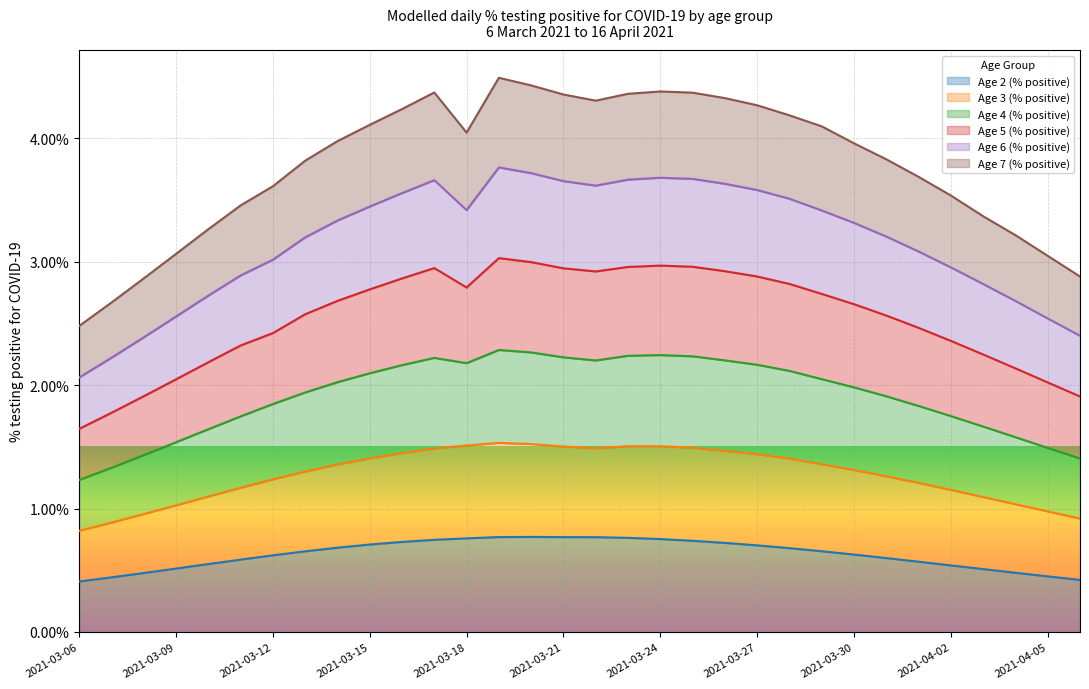

Which series has the largest total across all categories?

Age 4 (% positive)